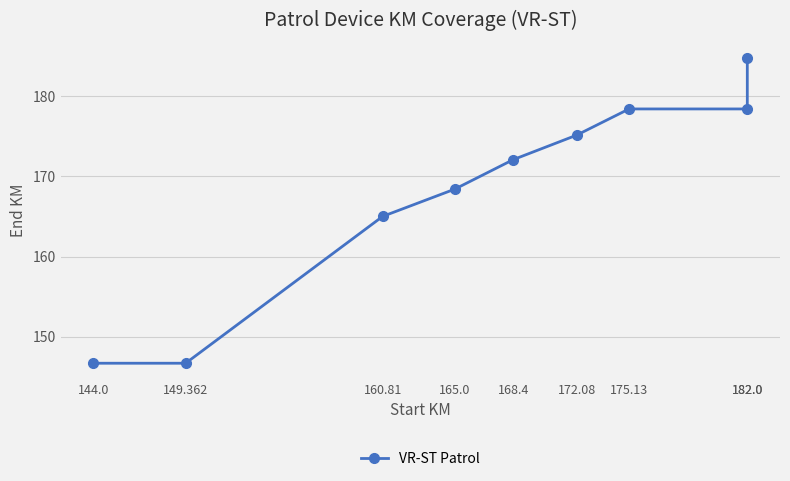

How many series are shown in this chart?

1